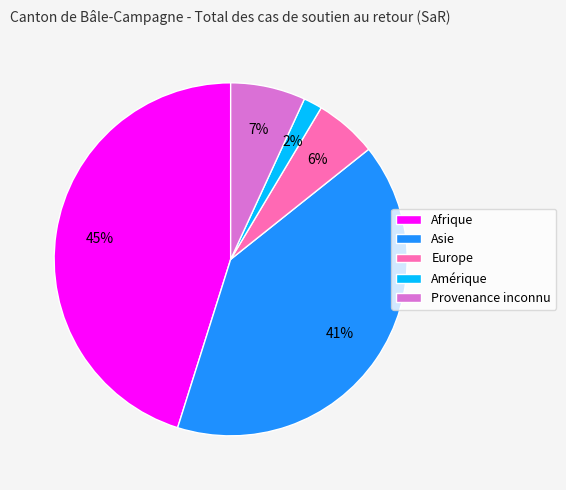

What percentage is the Europe slice, to the nearest percent?

6%